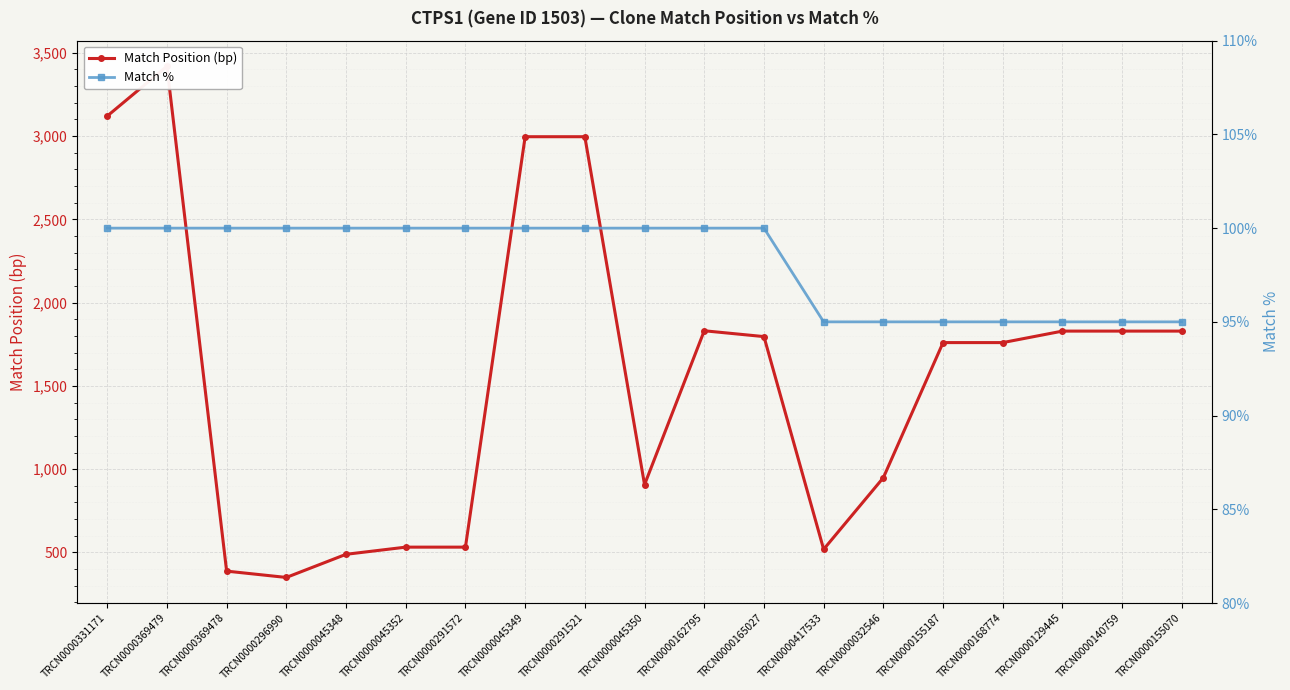

The value of Match % at TRCN0000032546 is 95. True or false?

True